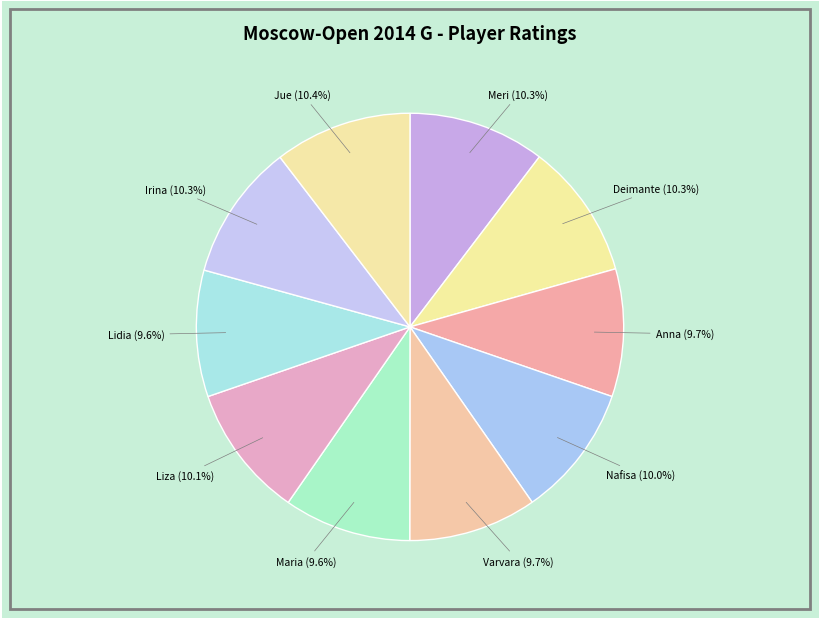

Count the number of slices in the pie.

10